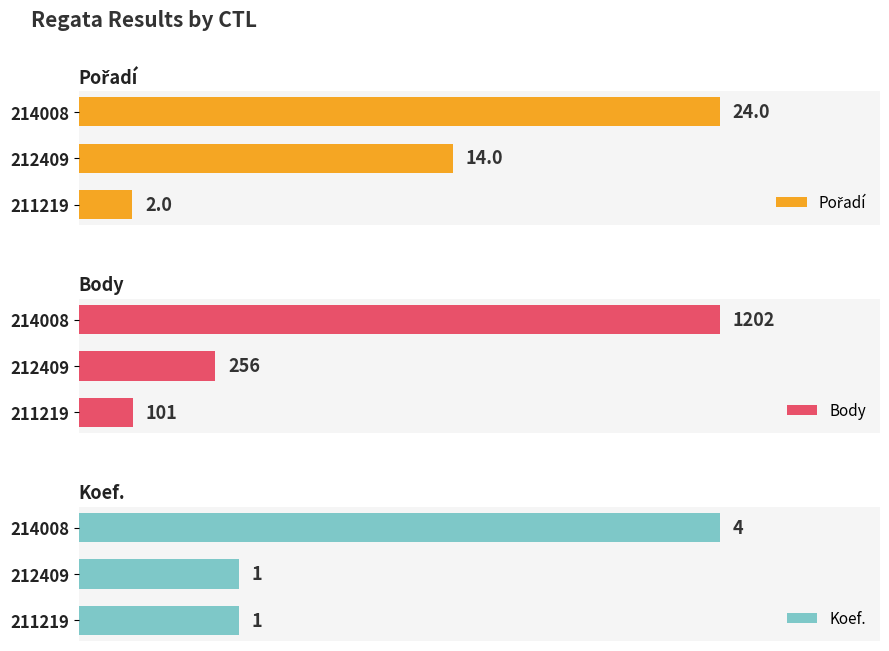

What is the value of the Body bar at the 2nd from the left?

256